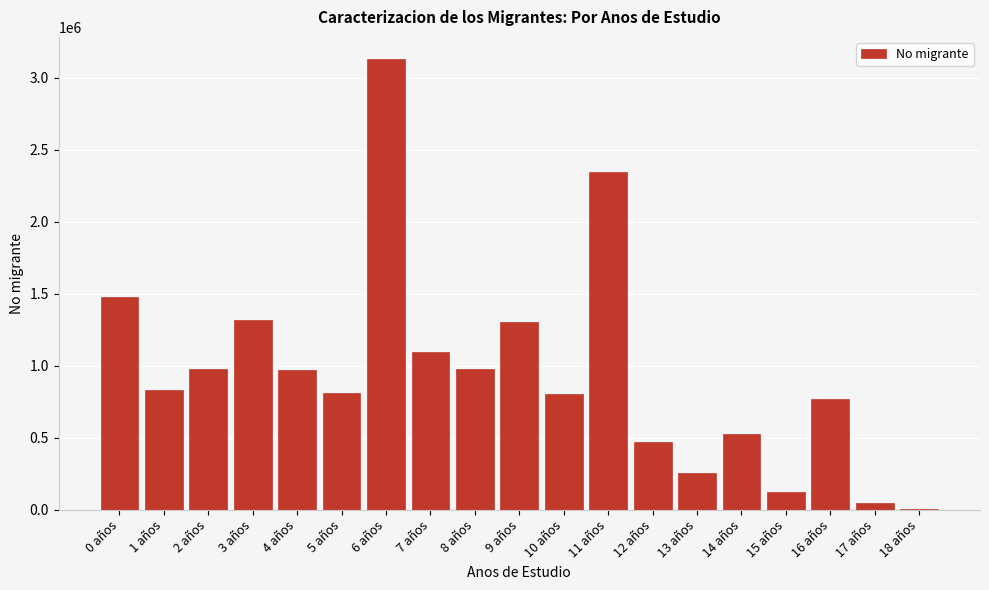

Which has a higher value, 15 años or 14 años?

14 años